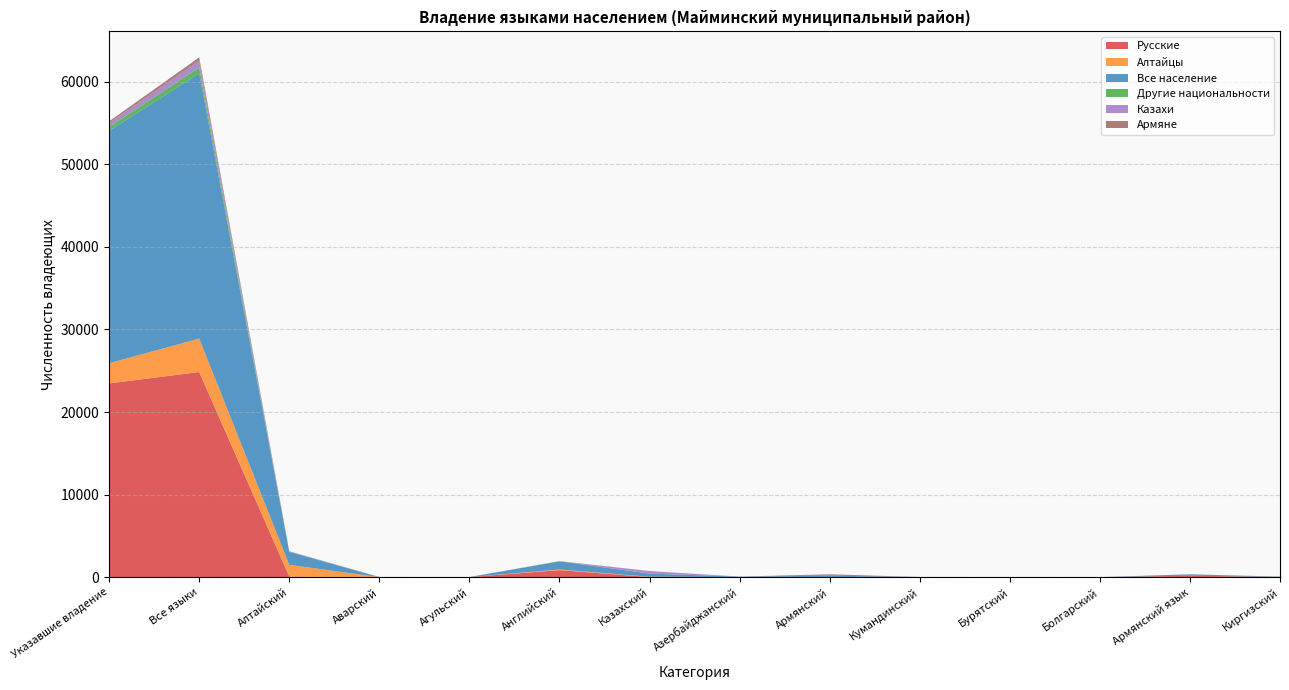

Reading left to right, transcribe all the data shown in this chart.

Русские: Указавшие владение=23463	Все языки=24844	Алтайский=66	Аварский=4	Агульский=1	Английский=846	Казахский=8	Азербайджанский=3	Армянский=0	Кумандинский=1	Бурятский=2	Болгарский=0	Армянский язык=164	Киргизский=26
Алтайцы: Указавшие владение=2448	Все языки=4050	Алтайский=1421	Аварский=0	Агульский=1	Английский=77	Казахский=35	Азербайджанский=0	Армянский=0	Кумандинский=9	Бурятский=0	Болгарский=0	Армянский язык=0	Киргизский=0
Все население: Указавшие владение=28149	Все языки=32119	Алтайский=1576	Аварский=6	Агульский=4	Английский=980	Казахский=382	Азербайджанский=57	Армянский=174	Кумандинский=9	Бурятский=2	Болгарский=1	Армянский язык=174	Киргизский=24
Другие национальности: Указавшие владение=478	Все языки=714	Алтайский=16	Аварский=6	Агульский=4	Английский=21	Казахский=8	Азербайджанский=0	Армянский=0	Кумандинский=0	Бурятский=2	Болгарский=0	Армянский язык=0	Киргизский=16
Казахи: Указавшие владение=459	Все языки=822	Алтайский=53	Аварский=0	Агульский=0	Английский=11	Казахский=304	Азербайджанский=0	Армянский=0	Кумандинский=1	Бурятский=0	Болгарский=0	Армянский язык=1	Киргизский=1
Армяне: Указавшие владение=217	Все языки=409	Алтайский=2	Аварский=0	Агульский=0	Английский=7	Казахский=1	Азербайджанский=3	Армянский=164	Кумандинский=0	Бурятский=0	Болгарский=0	Армянский язык=0	Киргизский=0